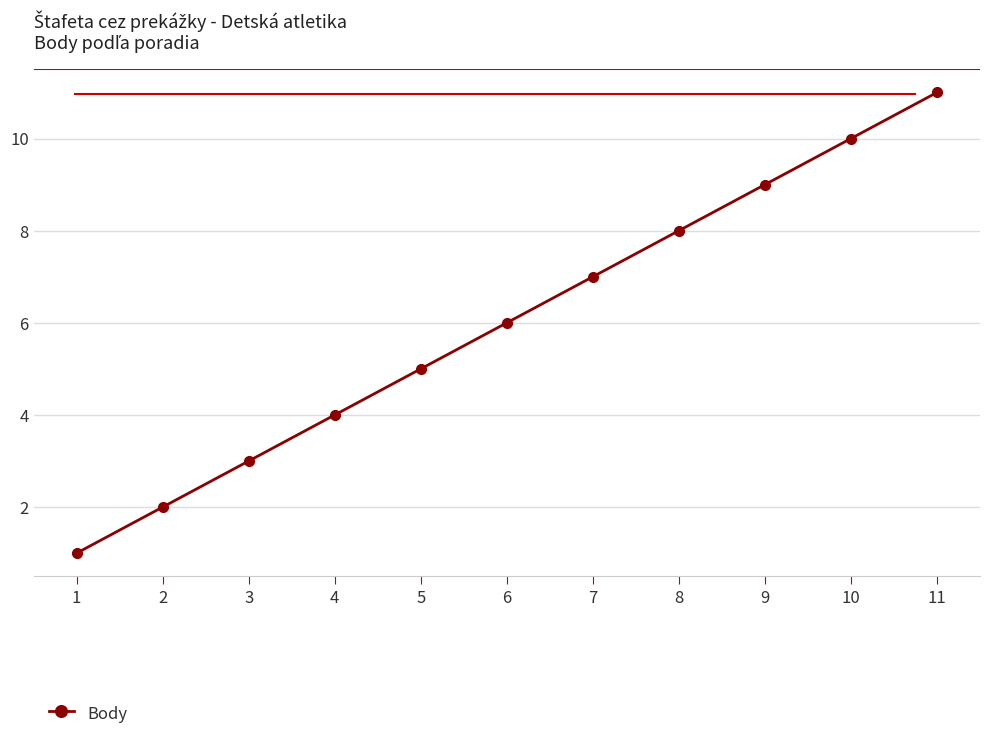

Reading left to right, transcribe all the data shown in this chart.

1=1	2=2	3=3	4=4	5=5	6=6	7=7	8=8	9=9	10=10	11=11